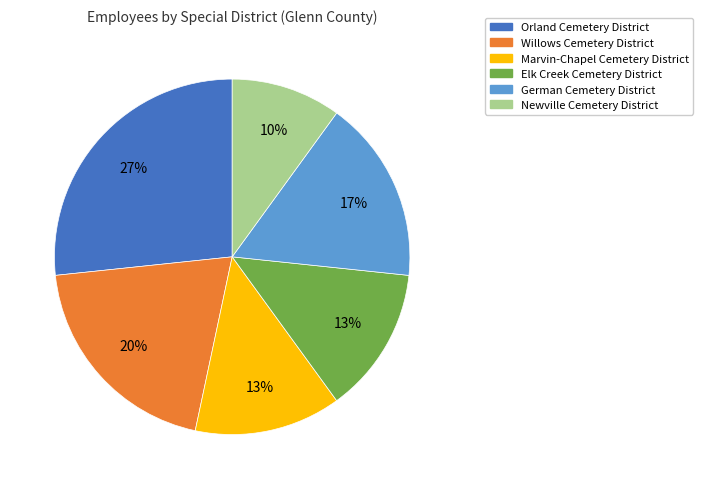

To the nearest percent, what is the average slice percentage?

17%